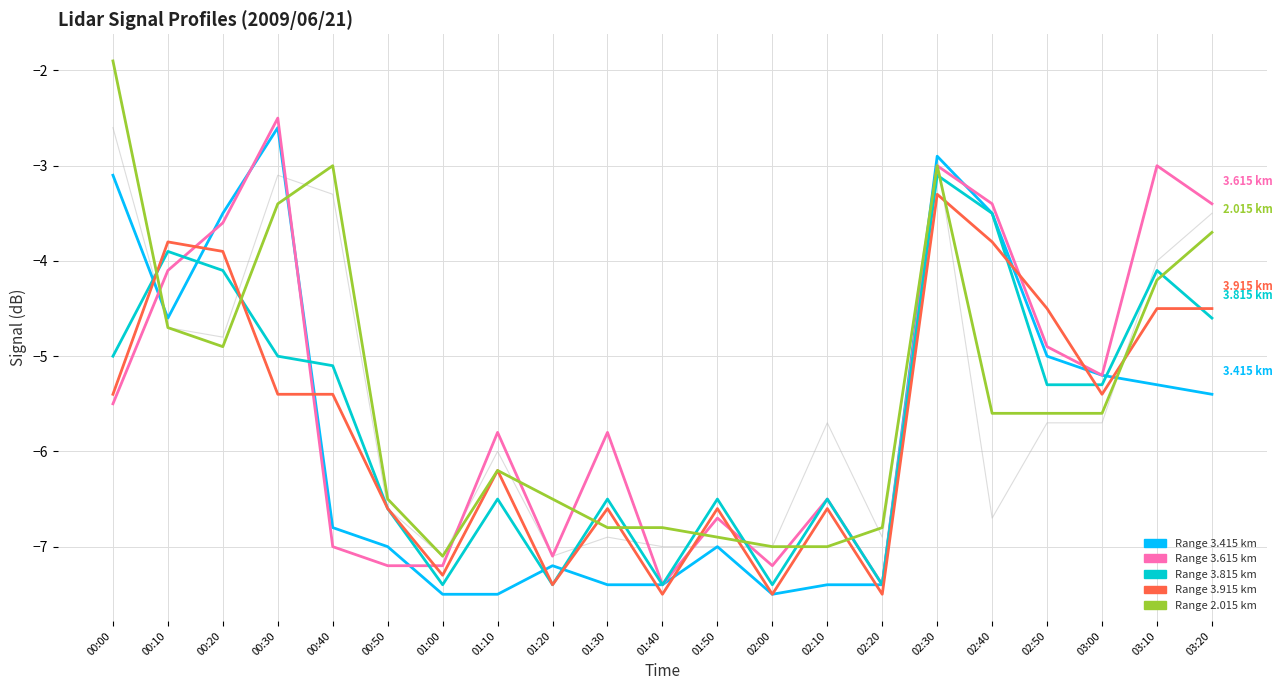

Reading left to right, transcribe all the data shown in this chart.

3.415: -3.1	-4.6	-3.5	-2.6	-6.8	-7.0	-7.5	-7.5	-7.2	-7.4	-7.4	-7.0	-7.5	-7.4	-7.4	-2.9	-3.5	-5.0	-5.2	-5.3	-5.4
3.615: -5.5	-4.1	-3.6	-2.5	-7.0	-7.2	-7.2	-5.8	-7.1	-5.8	-7.4	-6.7	-7.2	-6.5	-7.4	-3.0	-3.4	-4.9	-5.2	-3.0	-3.4
3.815: -5.0	-3.9	-4.1	-5.0	-5.1	-6.6	-7.4	-6.5	-7.4	-6.5	-7.4	-6.5	-7.4	-6.5	-7.4	-3.1	-3.5	-5.3	-5.3	-4.1	-4.6
3.915: -5.4	-3.8	-3.9	-5.4	-5.4	-6.6	-7.3	-6.2	-7.4	-6.6	-7.5	-6.6	-7.5	-6.6	-7.5	-3.3	-3.8	-4.5	-5.4	-4.5	-4.5
2.015: -1.9	-4.7	-4.9	-3.4	-3.0	-6.5	-7.1	-6.2	-6.5	-6.8	-6.8	-6.9	-7.0	-7.0	-6.8	-3.0	-5.6	-5.6	-5.6	-4.2	-3.7
2.215: -2.6	-4.7	-4.8	-3.1	-3.3	-6.6	-7.1	-6.0	-7.1	-6.9	-7.0	-7.0	-7.0	-5.7	-6.9	-2.9	-6.7	-5.7	-5.7	-4.0	-3.5